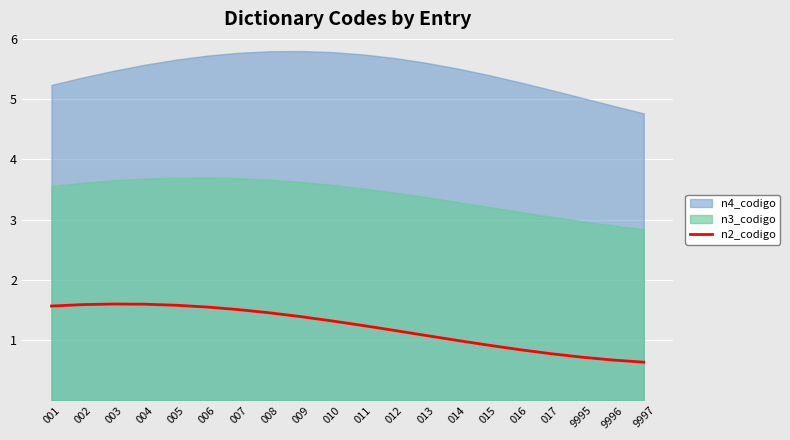

What is the lowest value of the n2_codigo series?

0.6